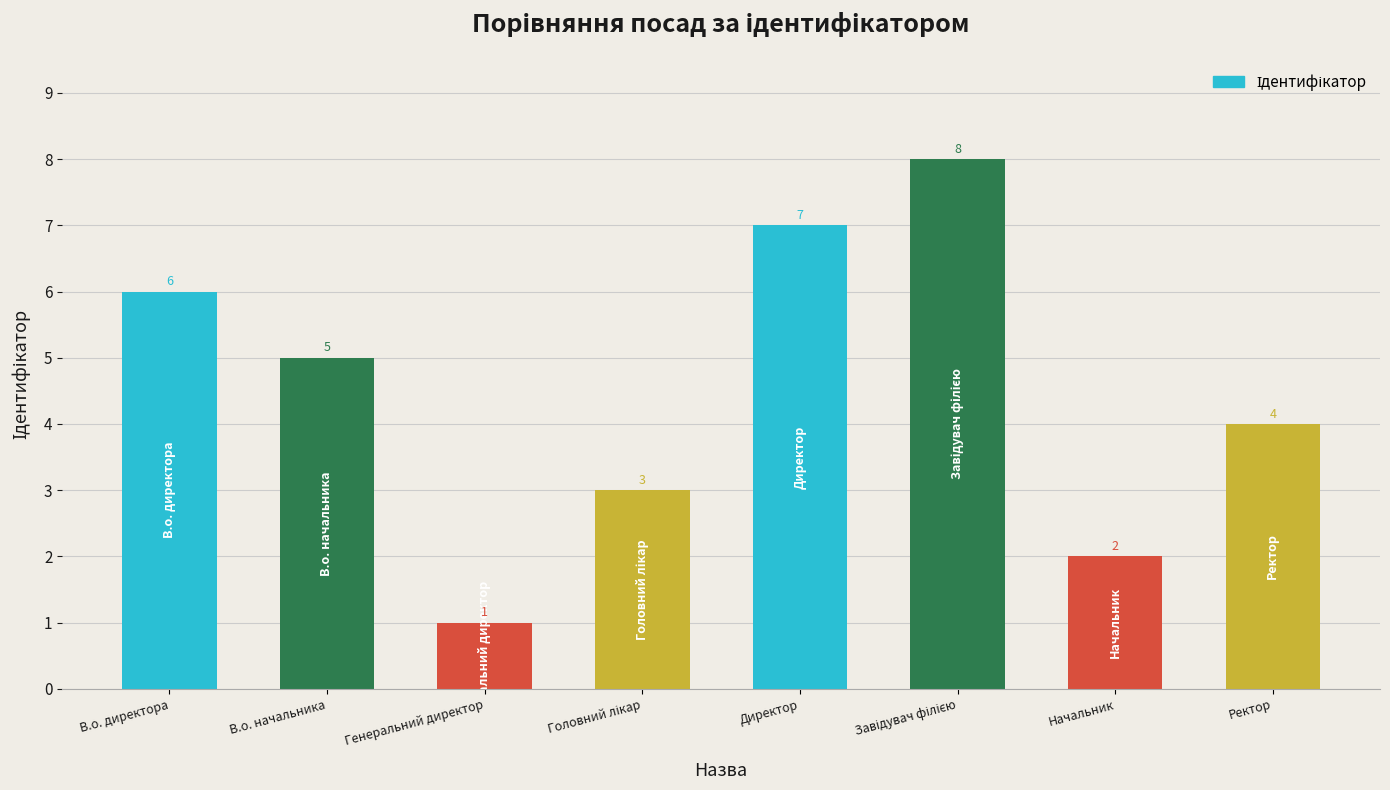

Which category has the lowest value across all series?

Генеральний директор